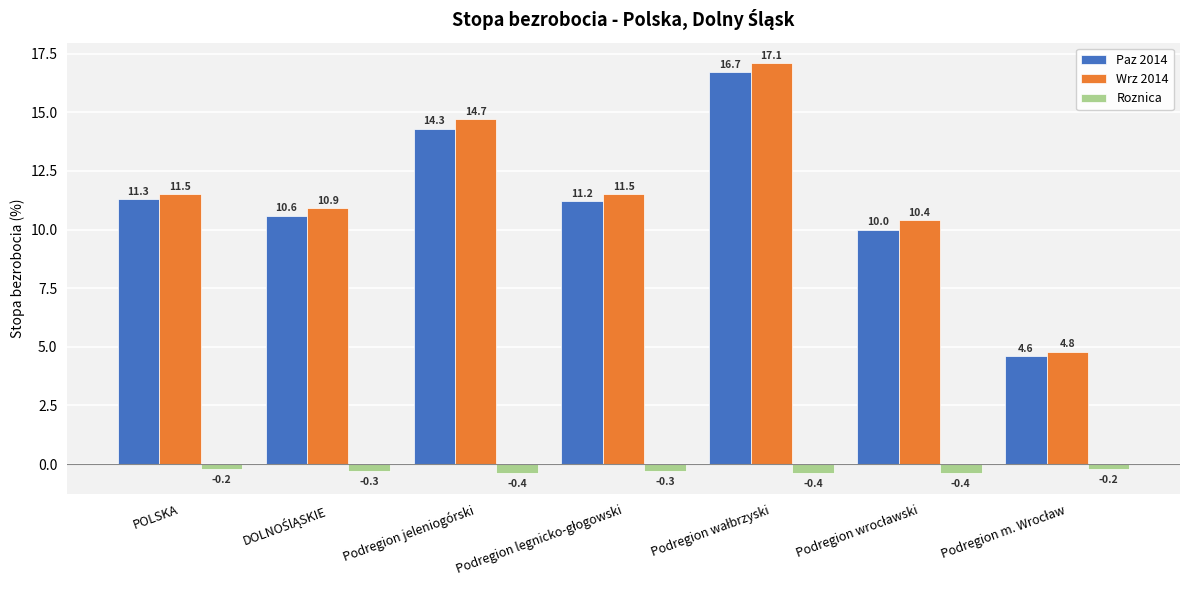

Is it true that Paz 2014 equals 2.7 at POLSKA?

False